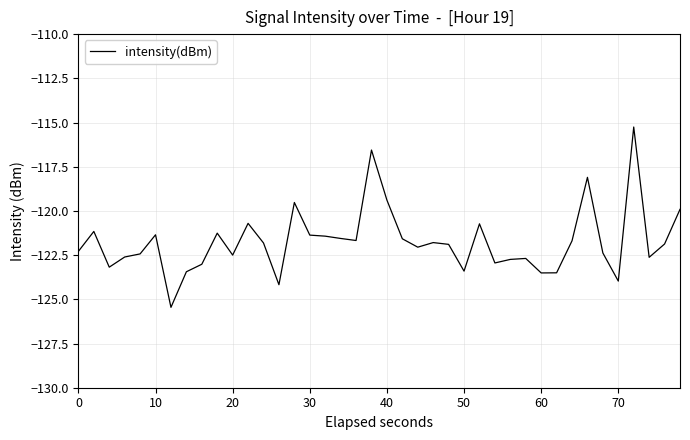

What is the minimum value shown in the chart?

-125.5